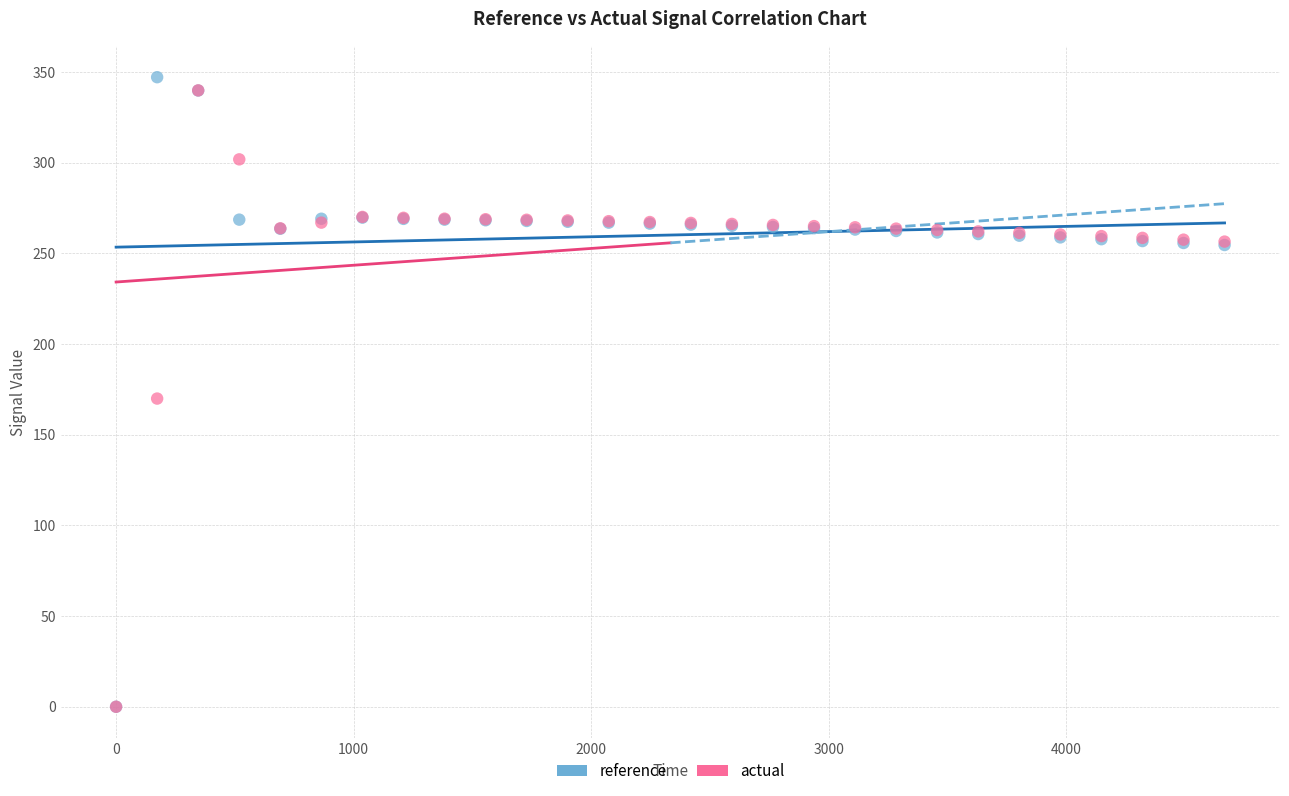

Which series has the largest Y range (max minus min)?

reference